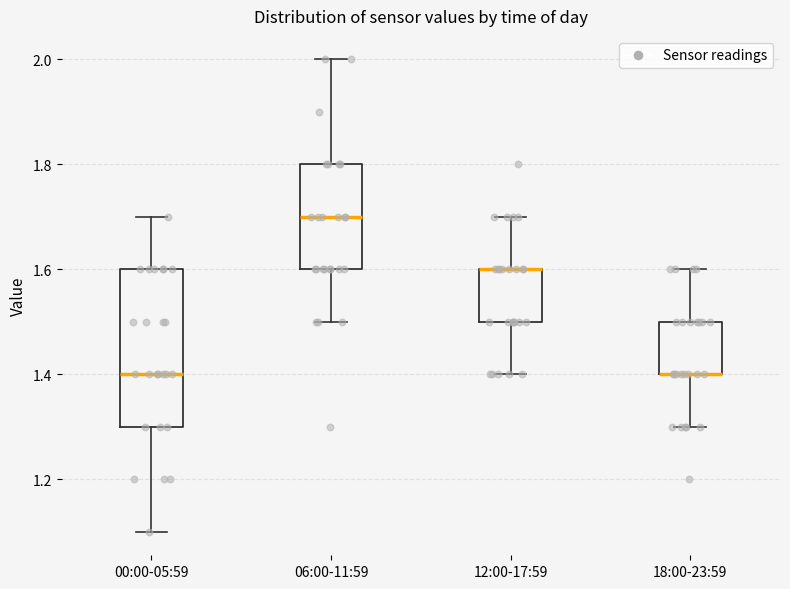

Reading left to right, transcribe this box plot: for each box, give where its median line is, the range the box spans, and where its two whiskers end, as read against the y-axis. The values are not printed on the chart, so give them approximately, as read against the axis.

00:00-05:59: median 1.4, box 1.3 to 1.6, whiskers 1.1 to 1.7
06:00-11:59: median 1.7, box 1.6 to 1.8, whiskers 1.5 to 2.0
12:00-17:59: median 1.6 (drawn on the box's upper edge), box 1.5 to 1.6, whiskers 1.4 to 1.7
18:00-23:59: median 1.4 (drawn on the box's lower edge), box 1.4 to 1.5, whiskers 1.3 to 1.6